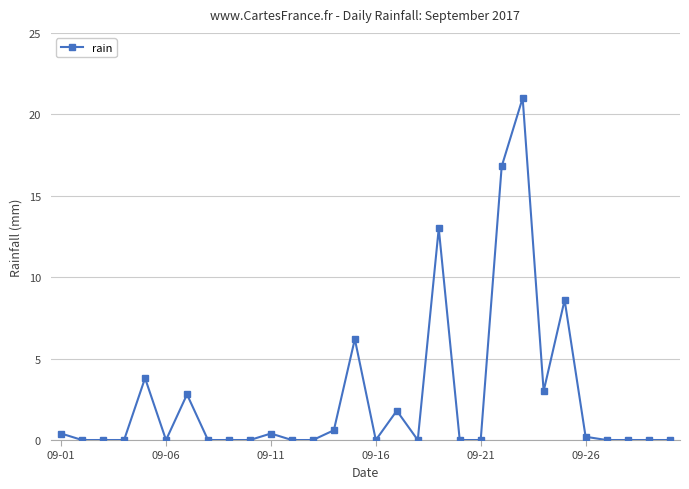

True or false: the data has more than 2 interior local peaks.

True